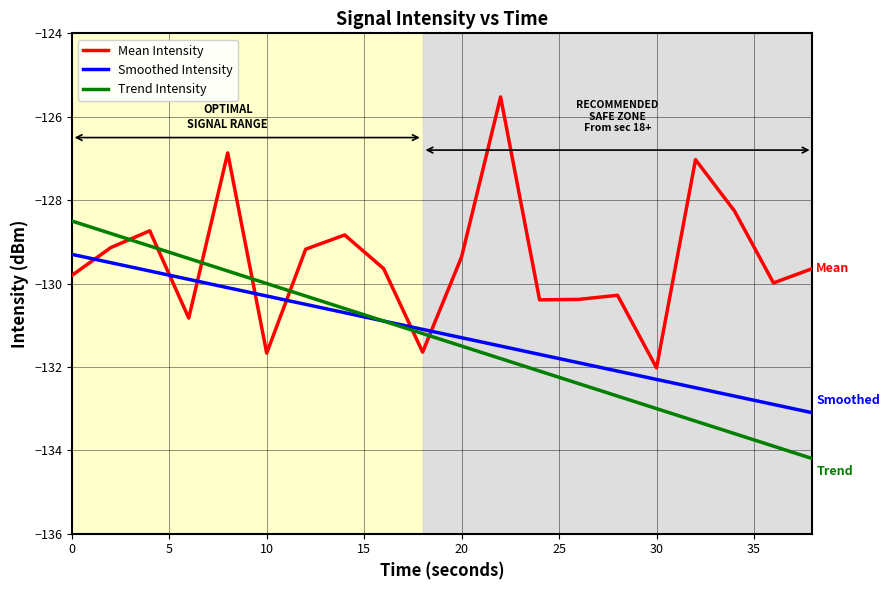

Which series has the largest range (max minus min)?

Mean Intensity